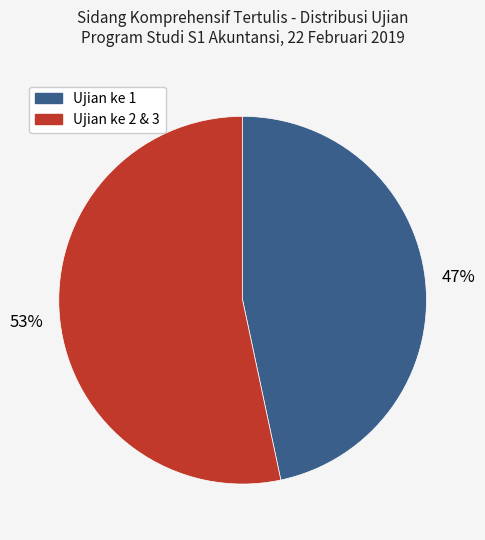

Count the number of slices in the pie.

2